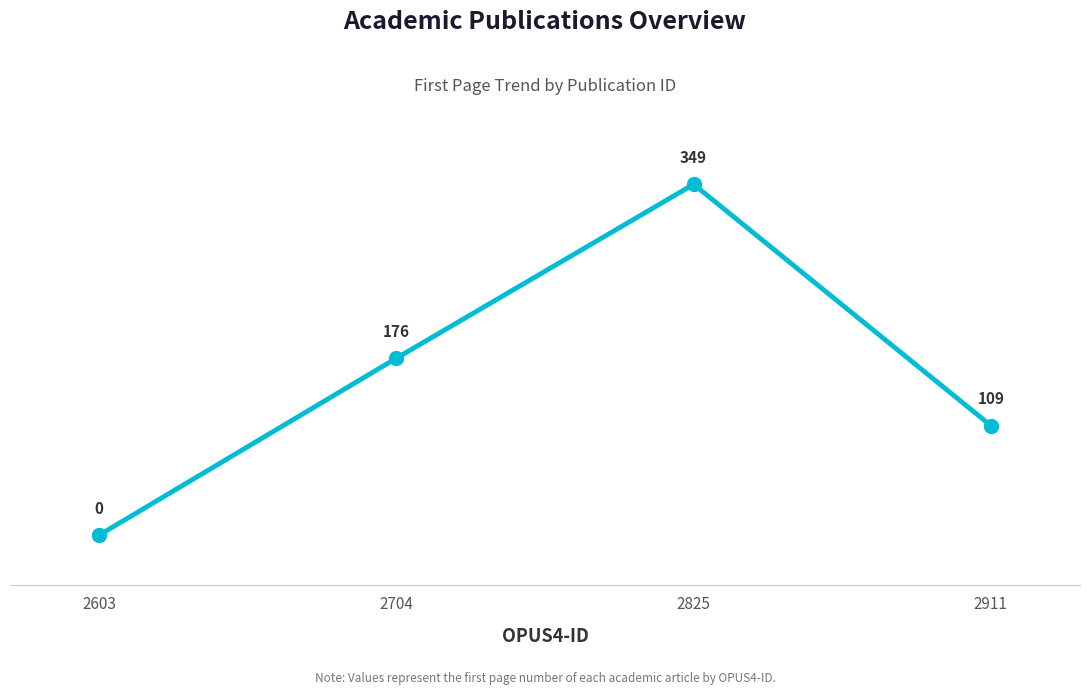

Between 2603 and 2825, which is larger?

2825